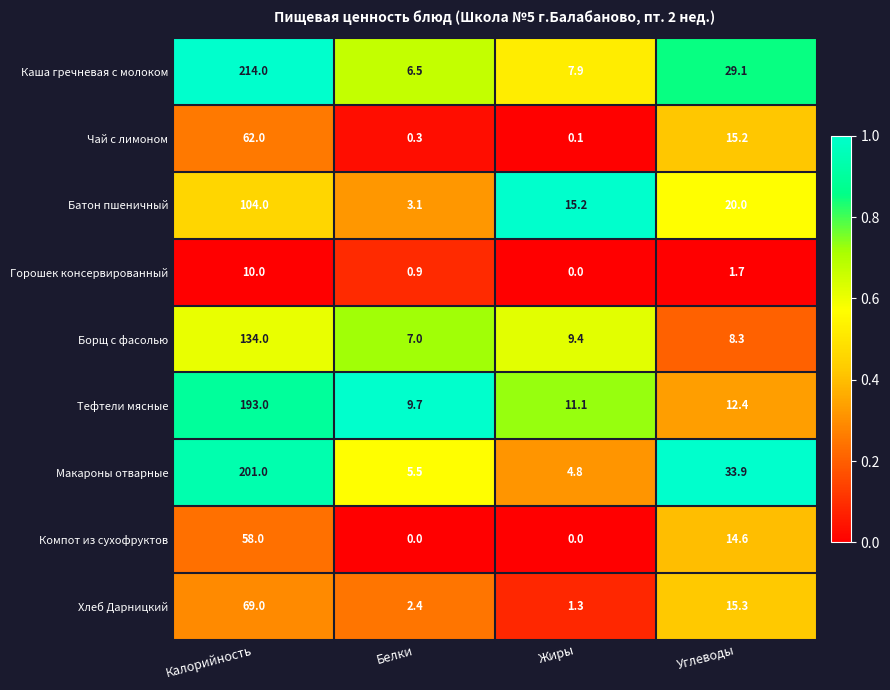

How many series are shown in this chart?

9